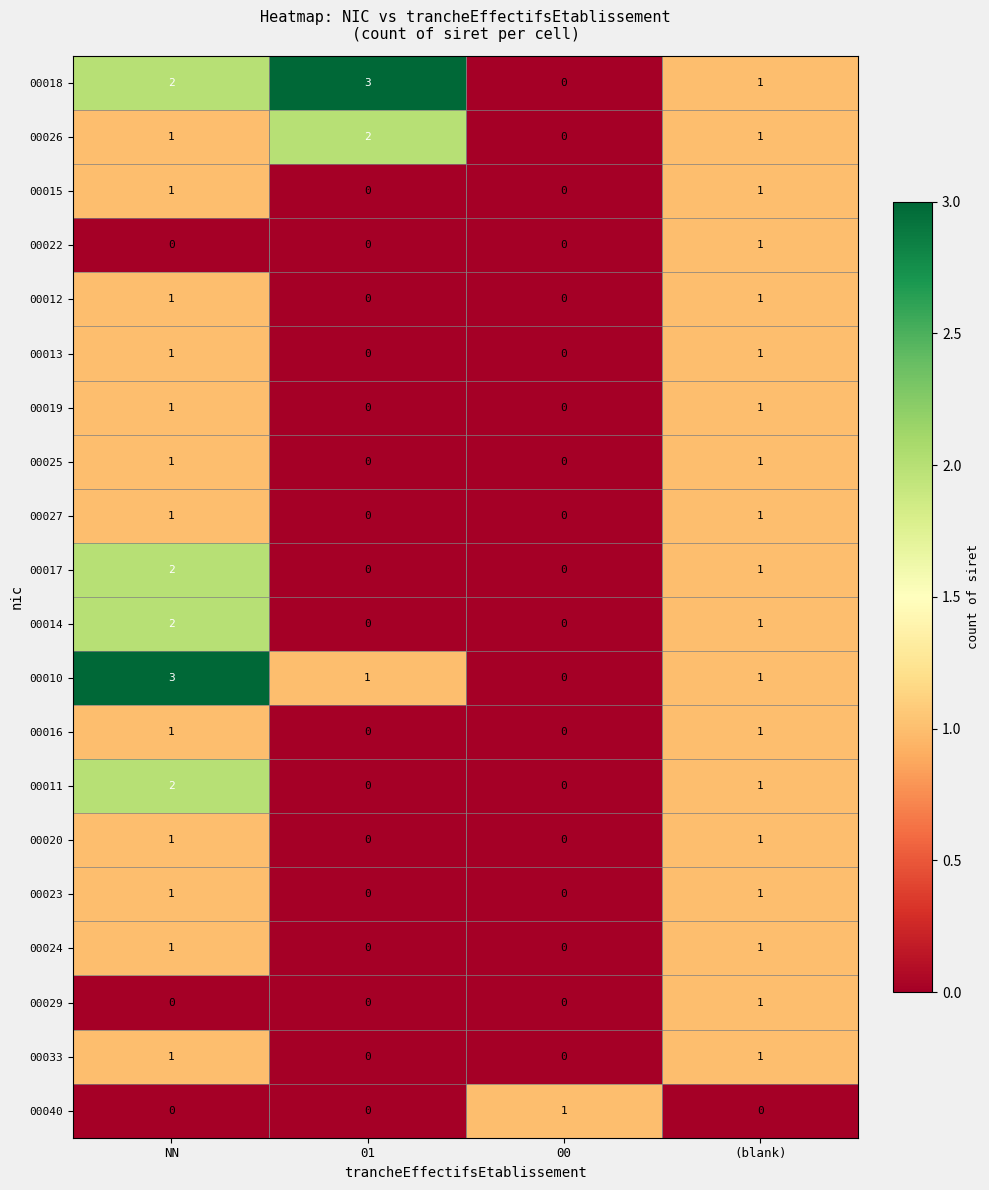

At which category is the sum across all series the highest?

NN